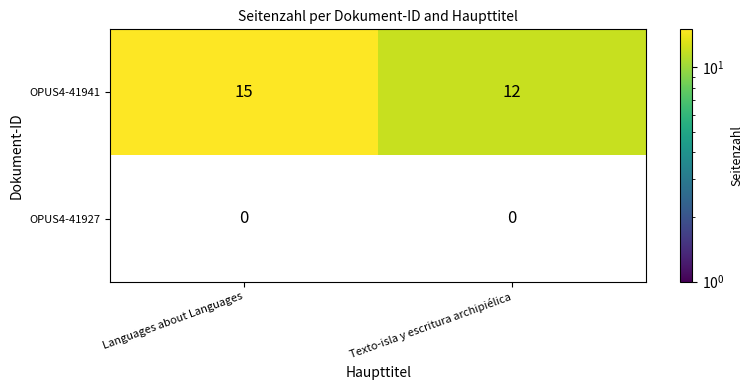

Count the number of data series in this chart.

2